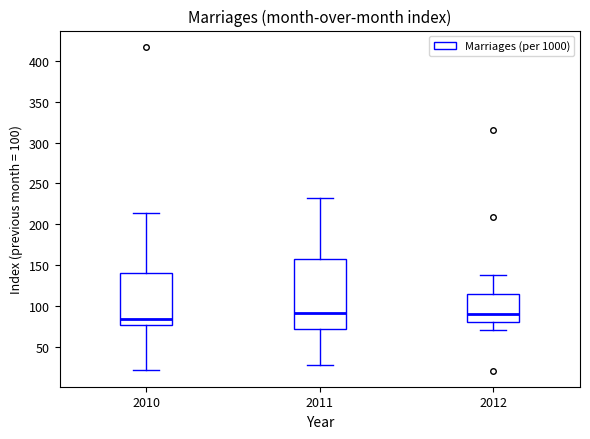

Comparing the boxes themselves (not the whiskers), which one is the tallest?

2011